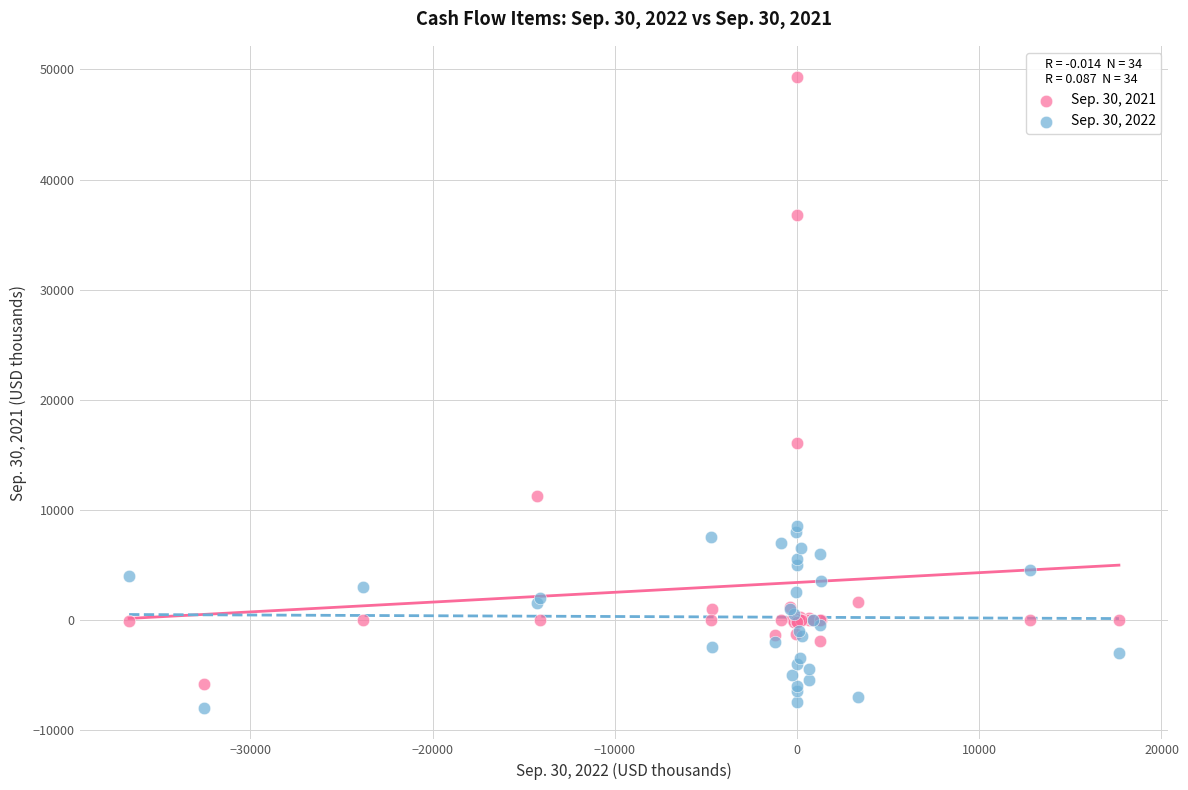

Which series has the largest Y range (max minus min)?

Sep. 30, 2021